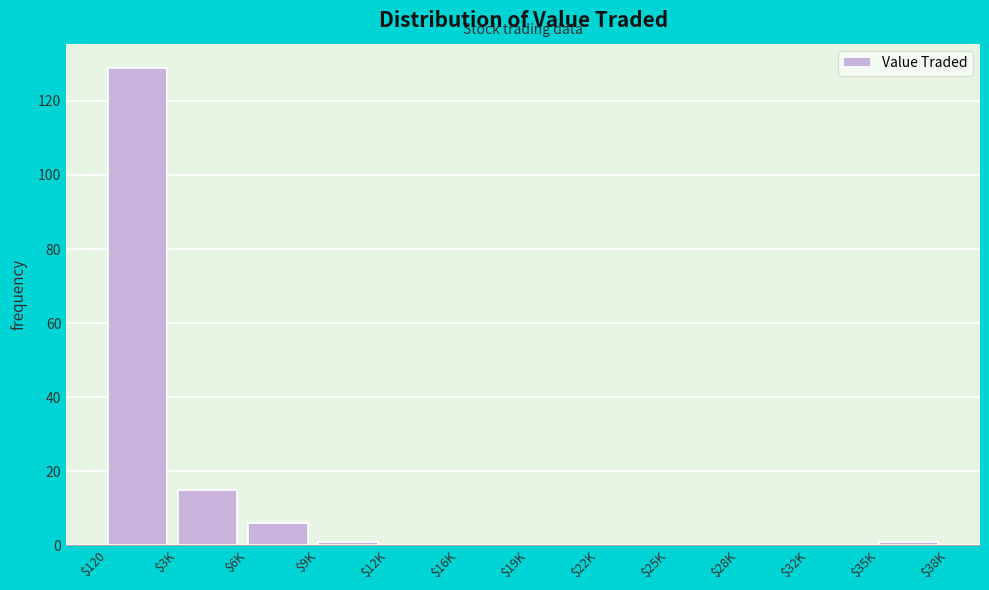

What is the sum of all values?

152